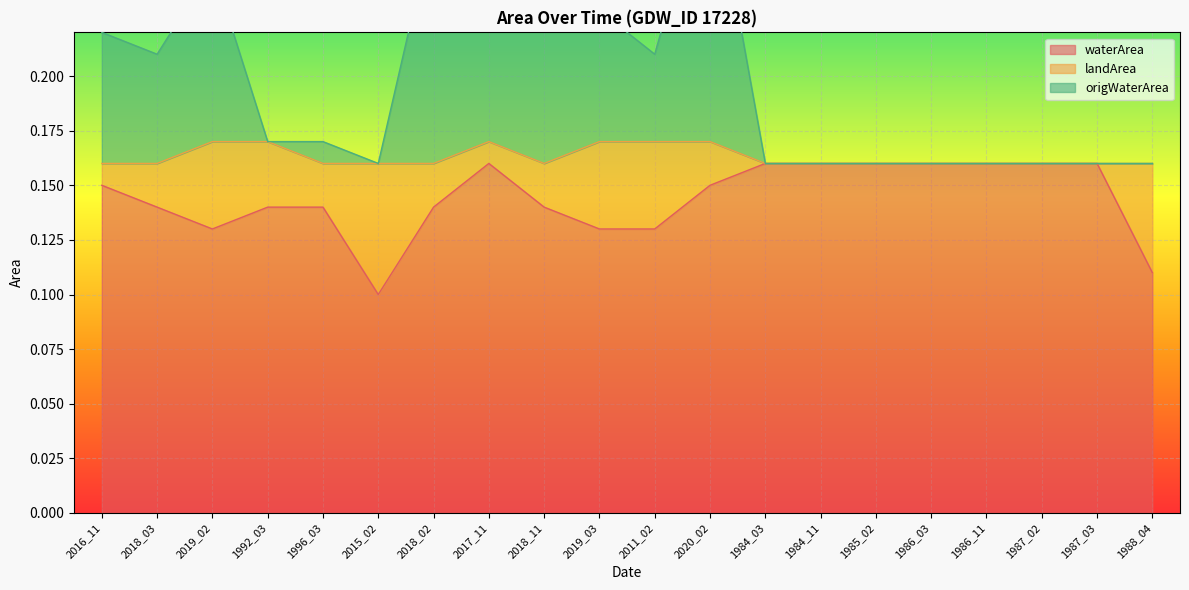

Which series has the widest spread of values?

origWaterArea